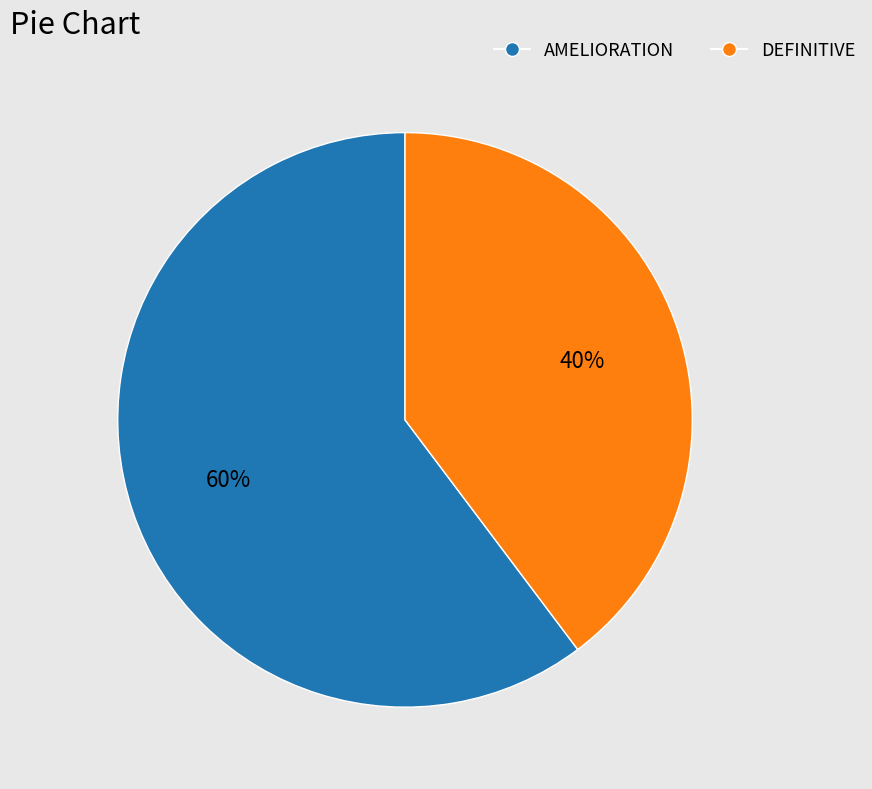

Is there a majority slice in this chart?

Yes